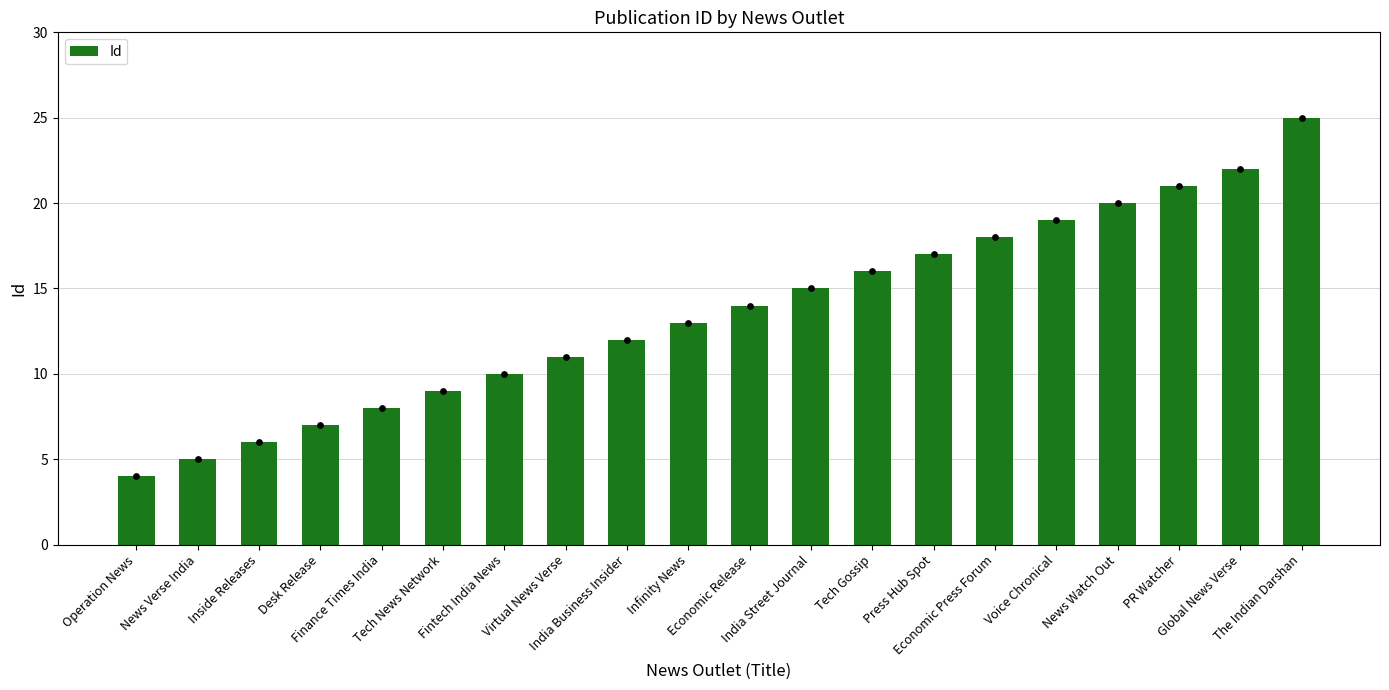

What is the ratio of the value at Finance Times India to the value at Tech News Network?

0.9